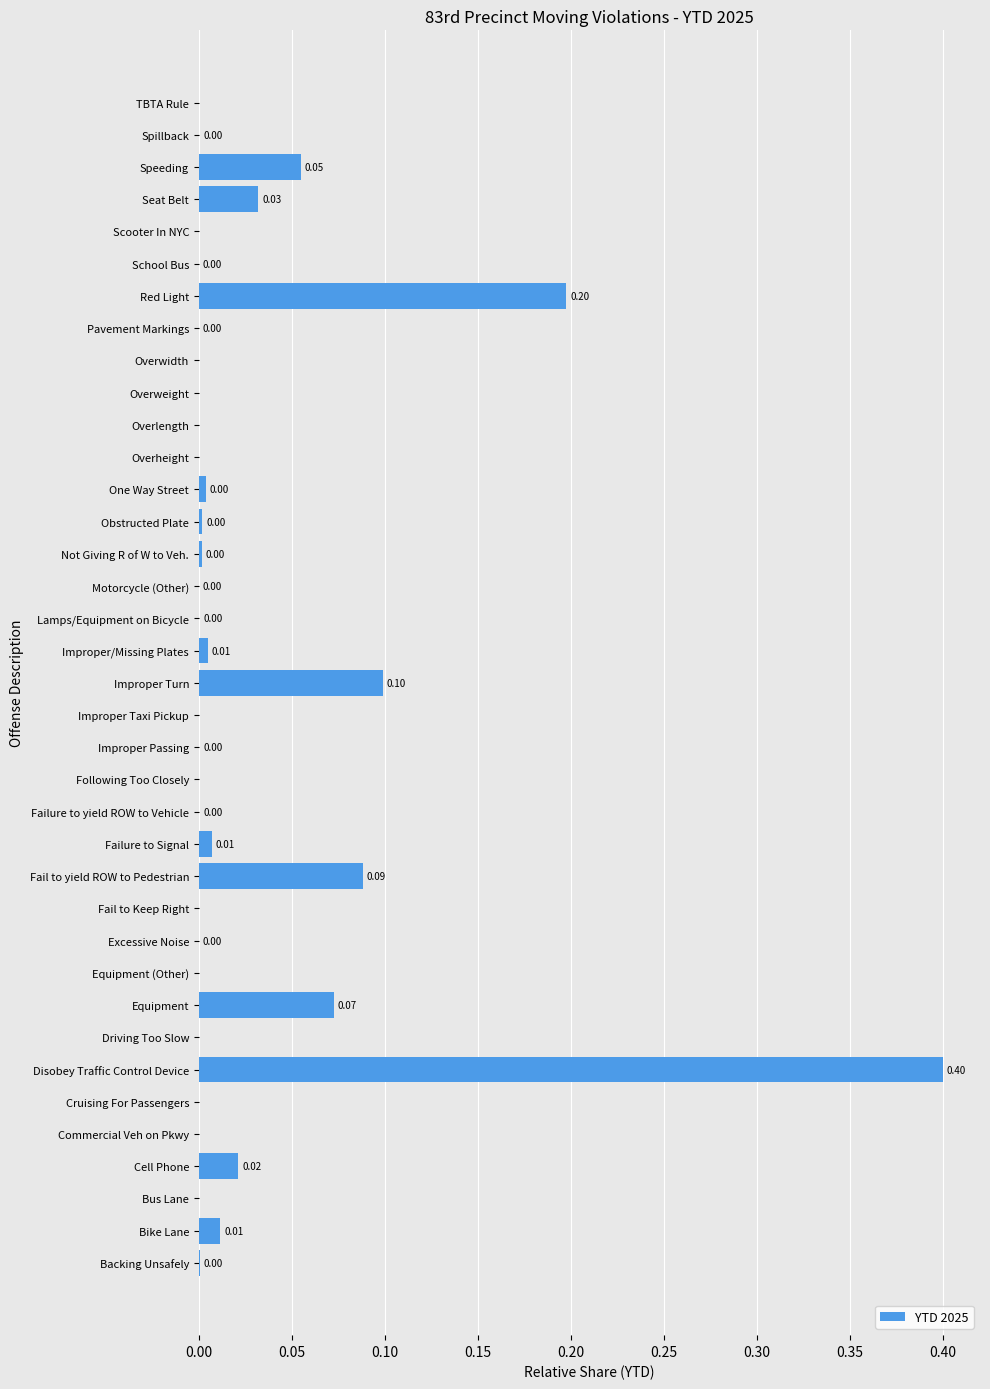

What is the sum of all values?

1.0